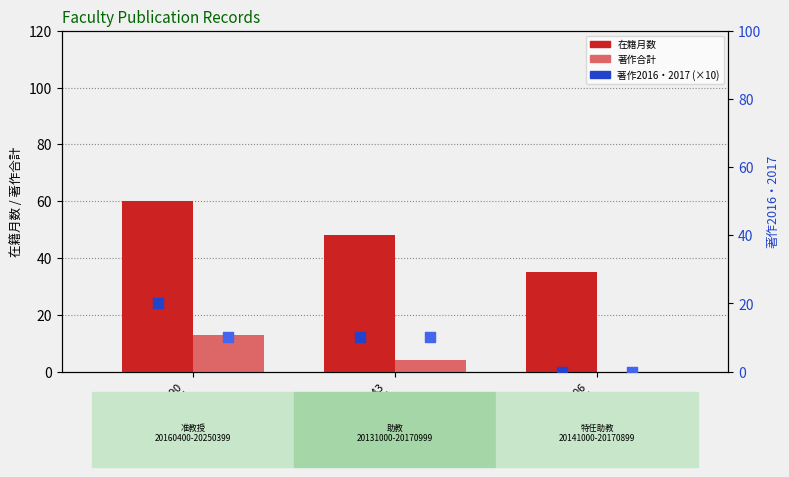

Which series reaches the minimum Y coordinate?

著作合計